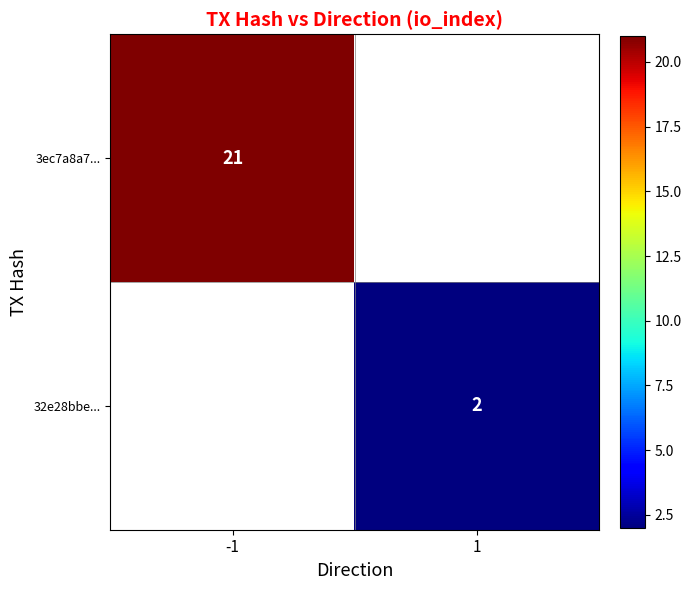

Is the value of 3ec7a8a7... at -1 greater than the value of 32e28bbe... at 1?

Yes